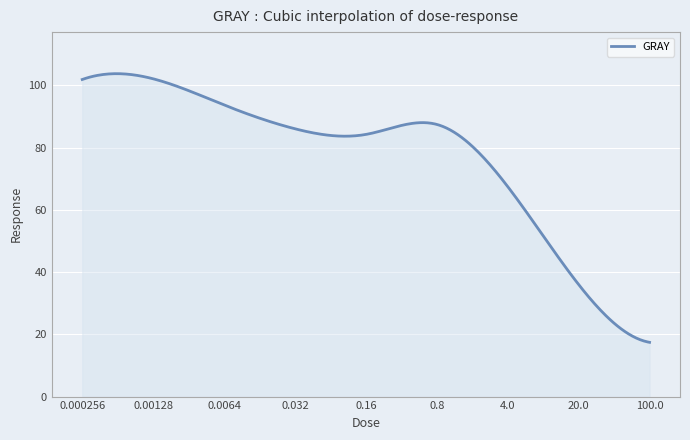

What is the minimum value shown in the chart?

17.4